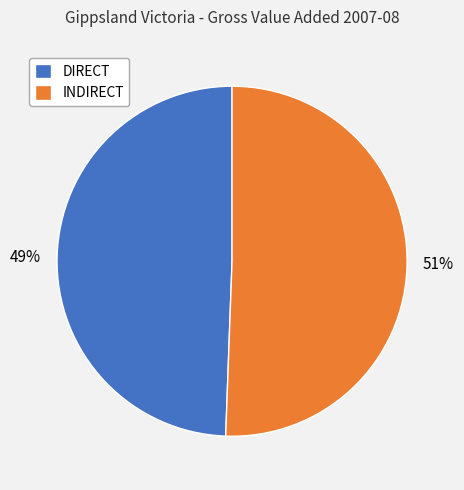

Rank the categories by value from highest to lowest.

INDIRECT, DIRECT